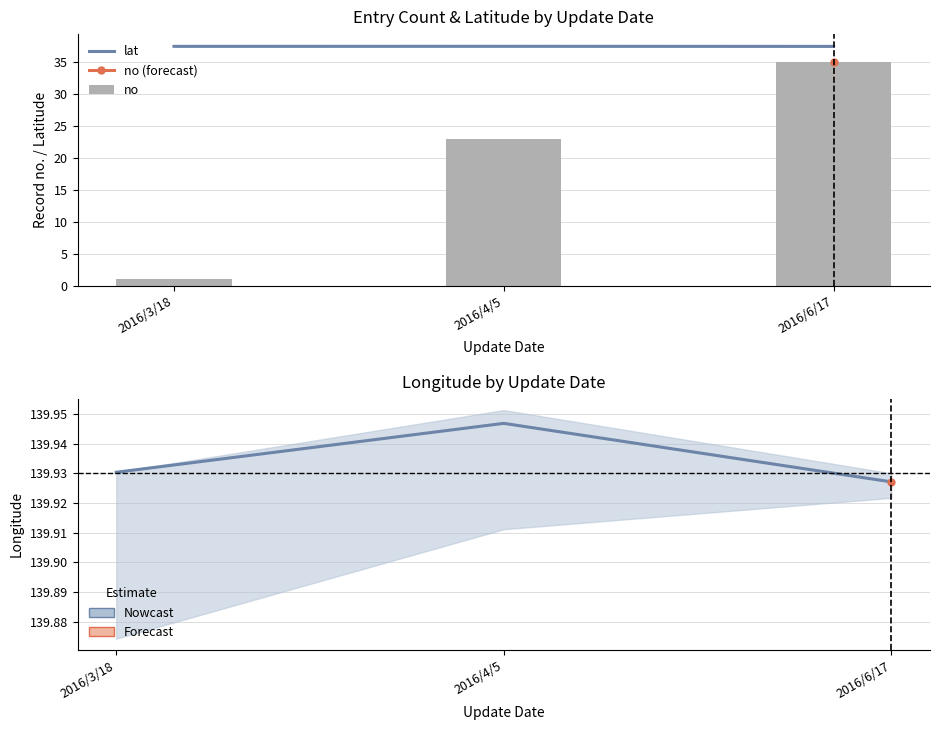

List the labels in order of lat value, largest first.

2016/4/5, 2016/3/18, 2016/6/17